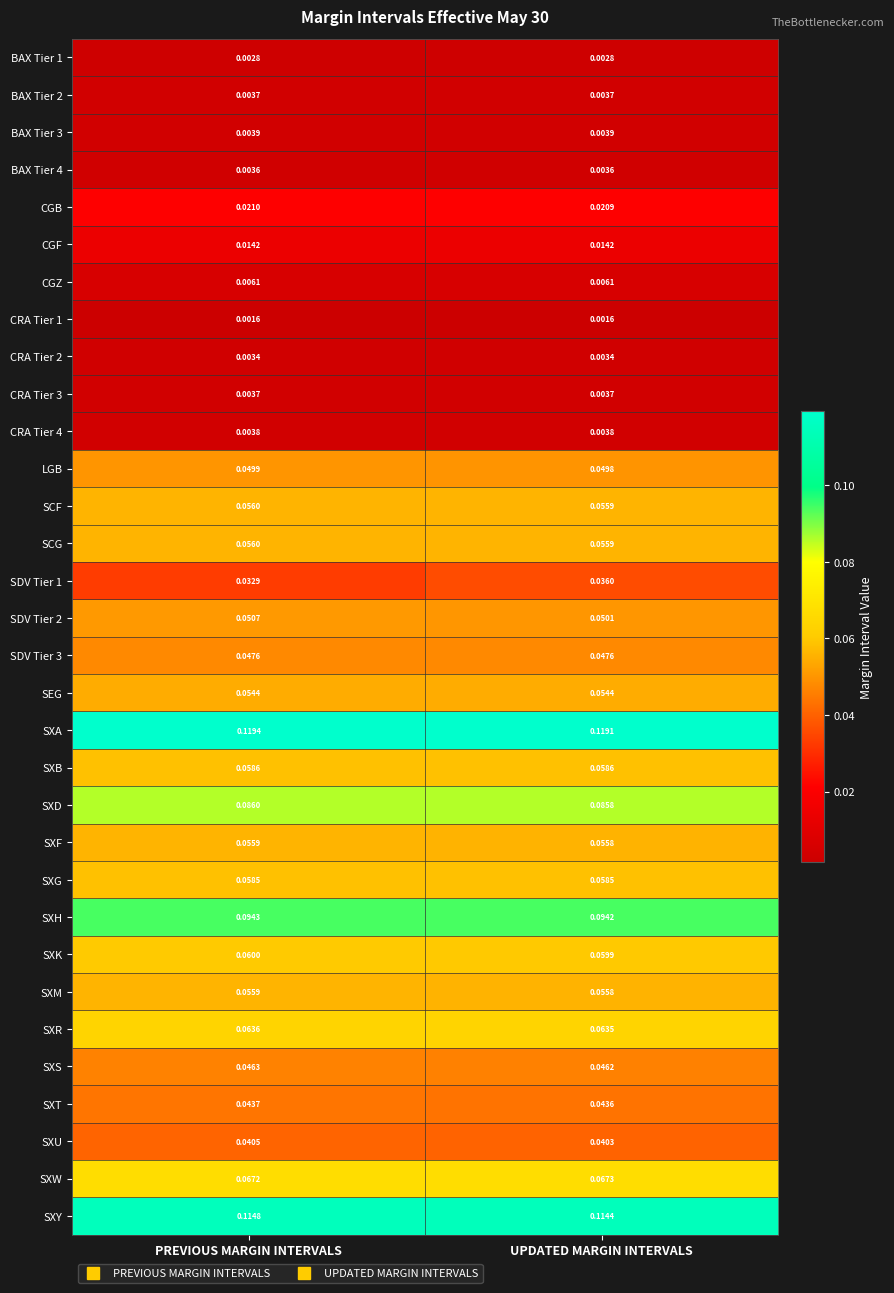

Where is SCF nearest to the value 0?

UPDATED MARGIN INTERVALS